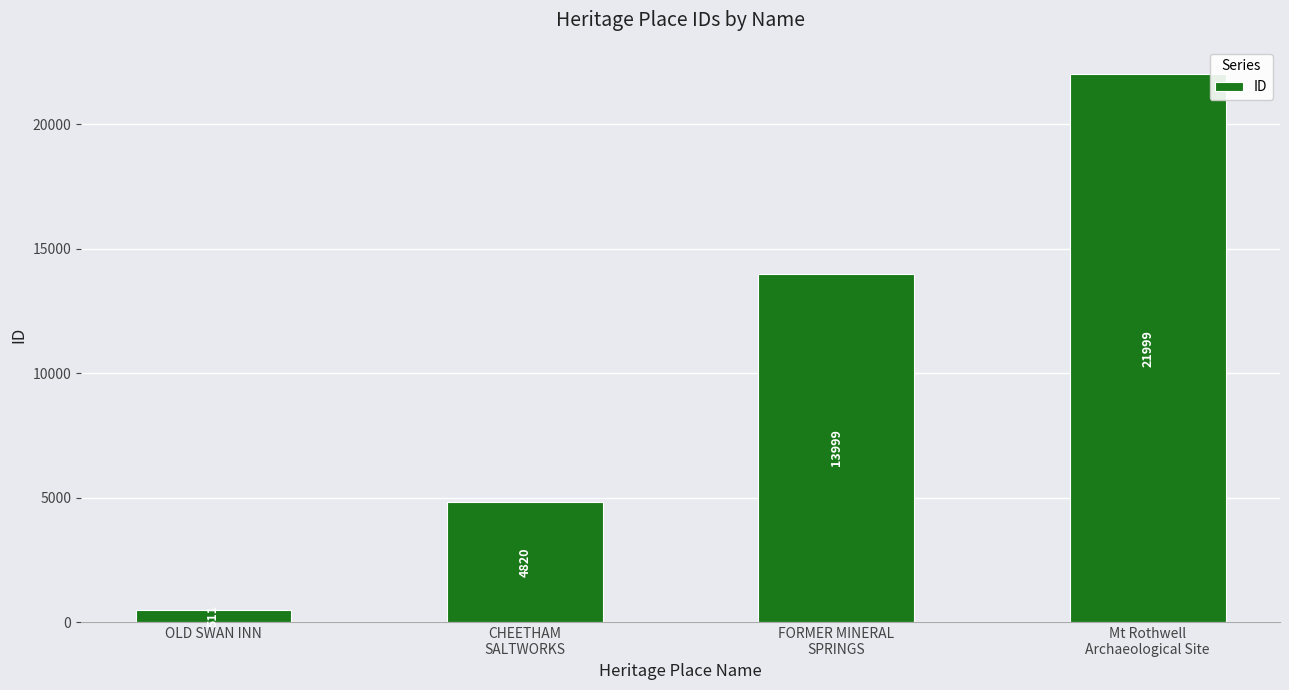

What is the label of the 4th bar from the left?

Mt Rothwell
Archaeological Site